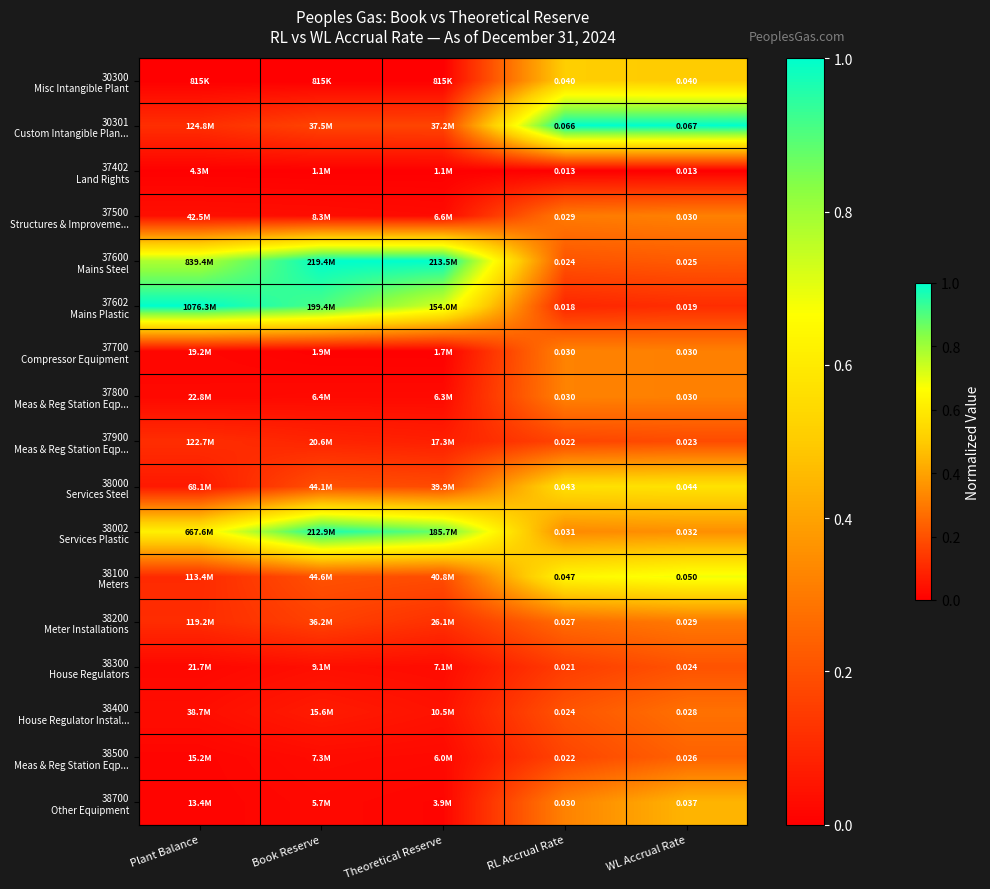

Is the value of 37602 Mains Plastic at Theoretical Reserve greater than the value of 38200 Meter Installations at WL Accrual Rate?

Yes